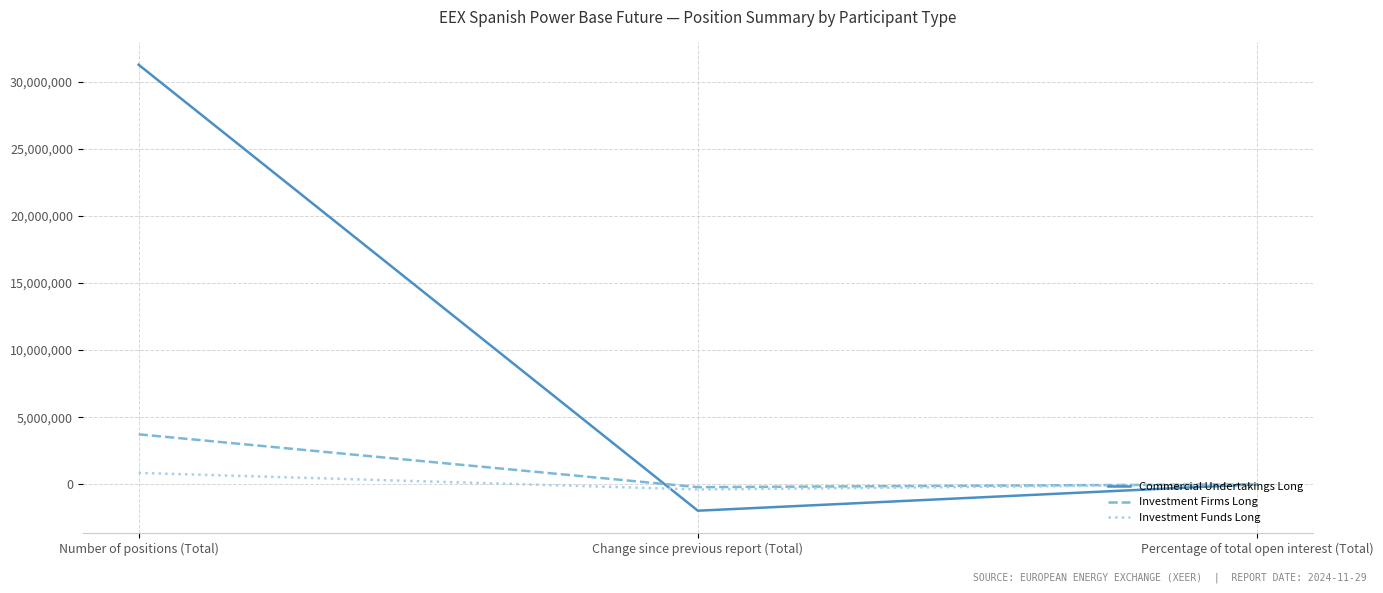

Between Change since previous report (Total) and Percentage of total open interest (Total), which series saw the biggest shift?

Commercial Undertakings Long